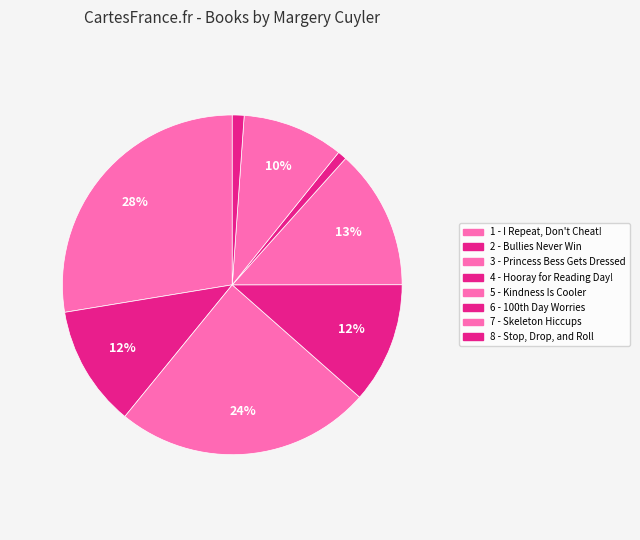

Which slice is the smallest?

6 - 100th Day Worries